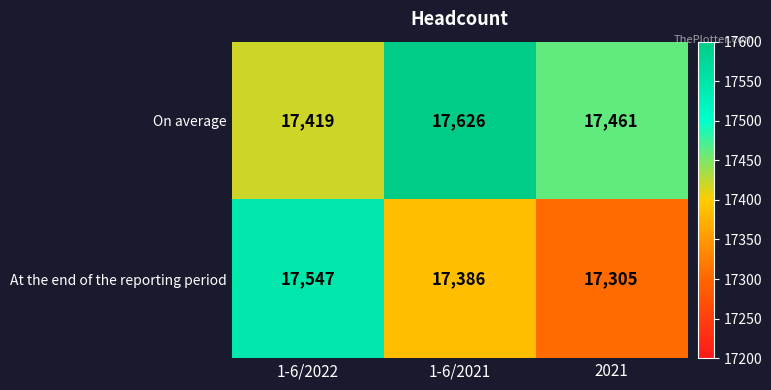

What is the average value of the On average series?

17502